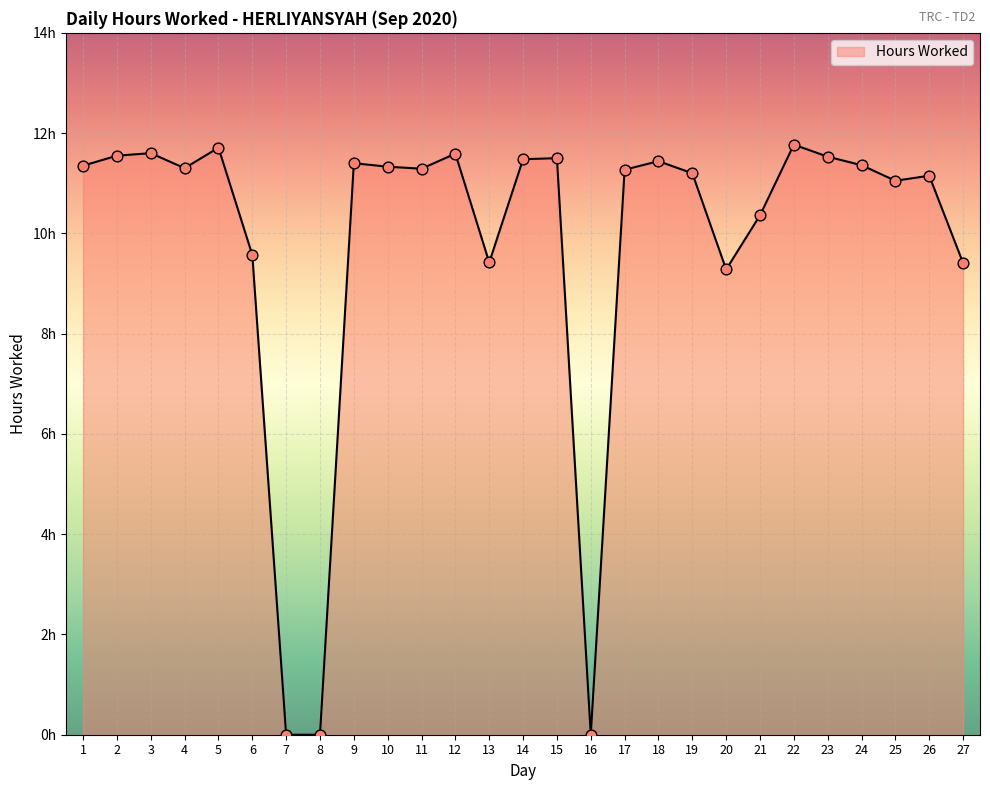

What is the change in value from 9 to 22?

+0.4